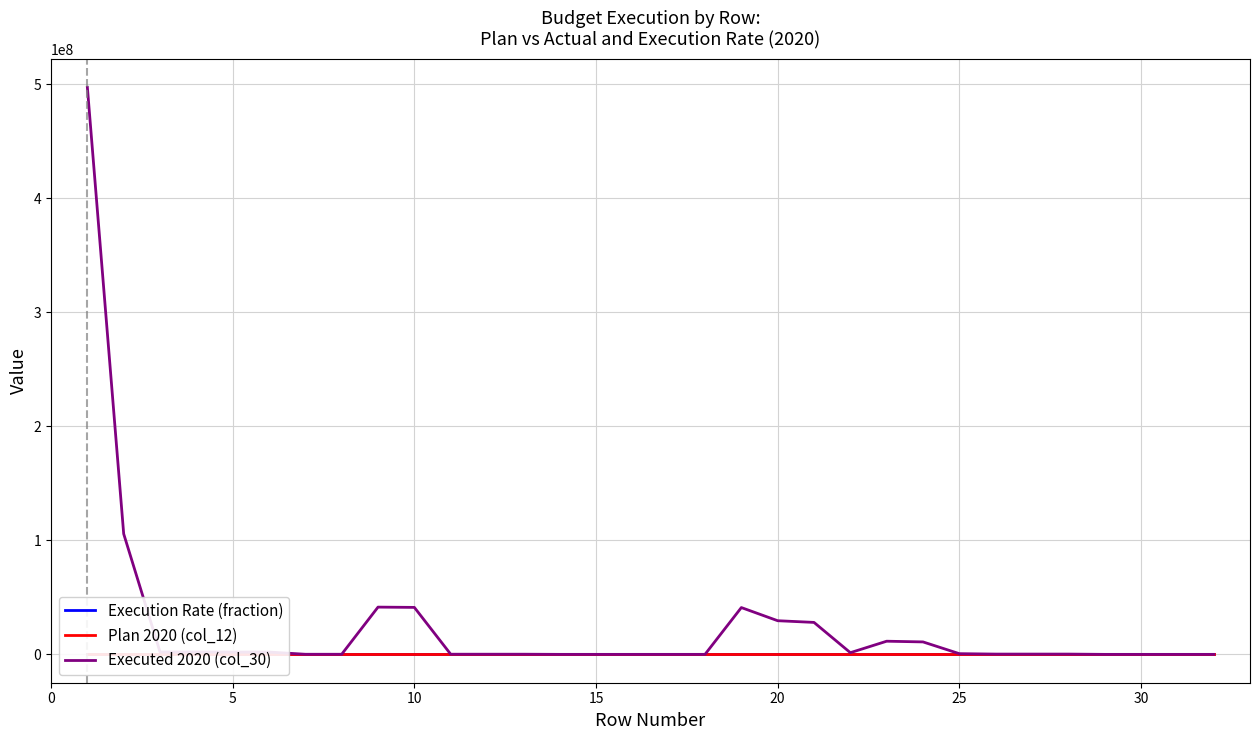

True or false: Plan 2020 (col_12) and Executed 2020 (col_30) intersect in this chart.

False